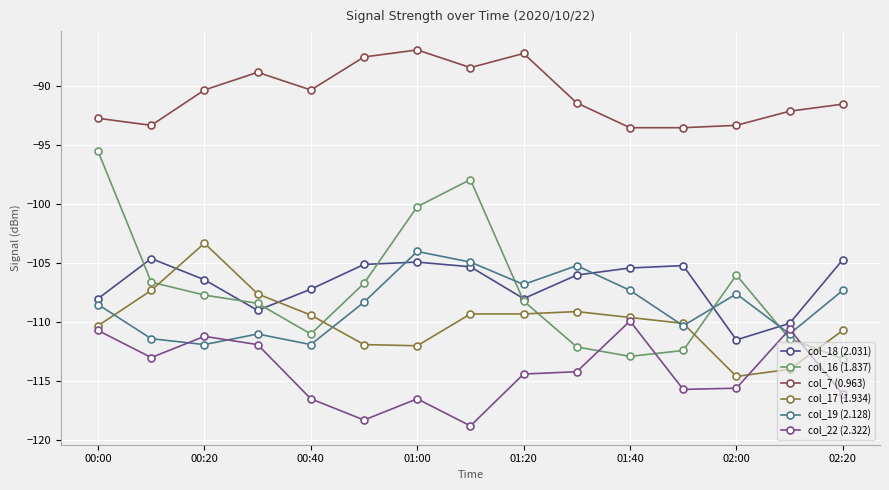

True or false: col_16 (1.837) and col_7 (0.963) cross at least once.

False